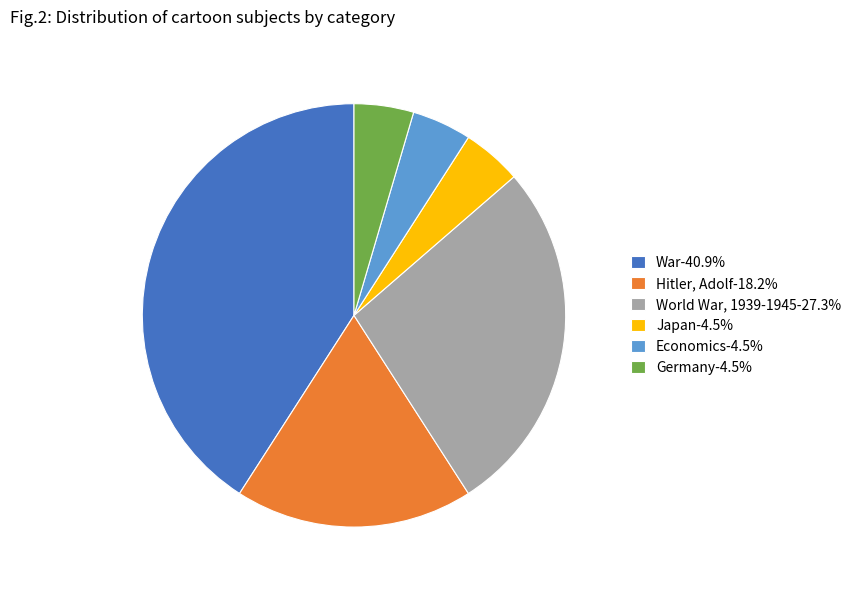

What is the ratio of the value at War-40.9% to the value at Hitler, Adolf-18.2%?

2.2